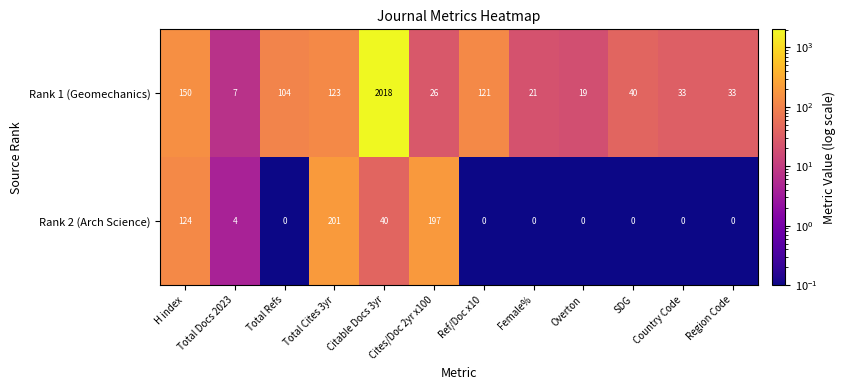

What is the maximum value for Rank 1 (Geomechanics)?

2018